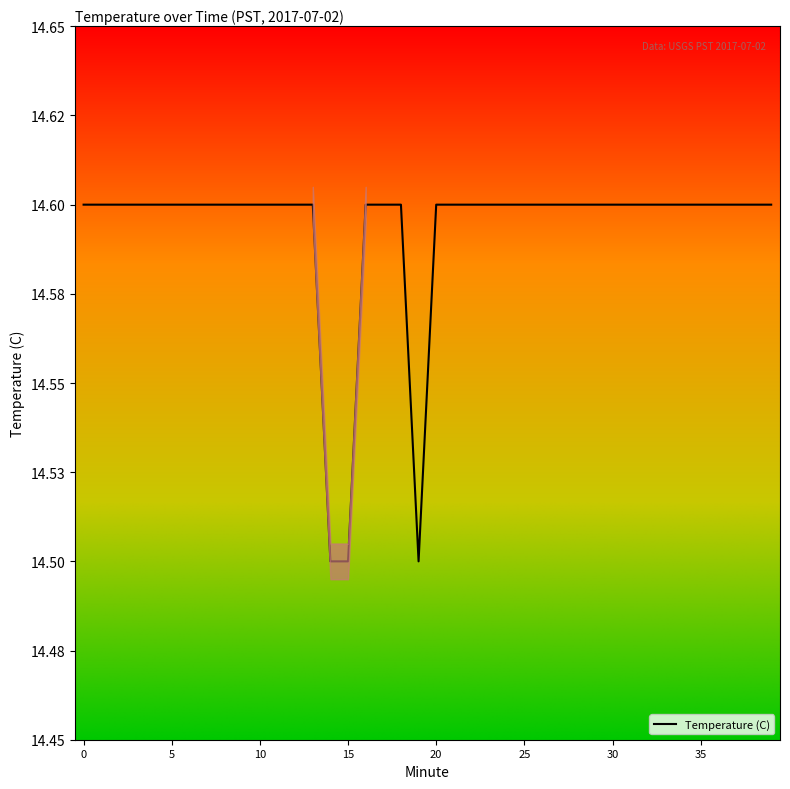

The chart shows a value of 22.0 at 15. True or false?

False